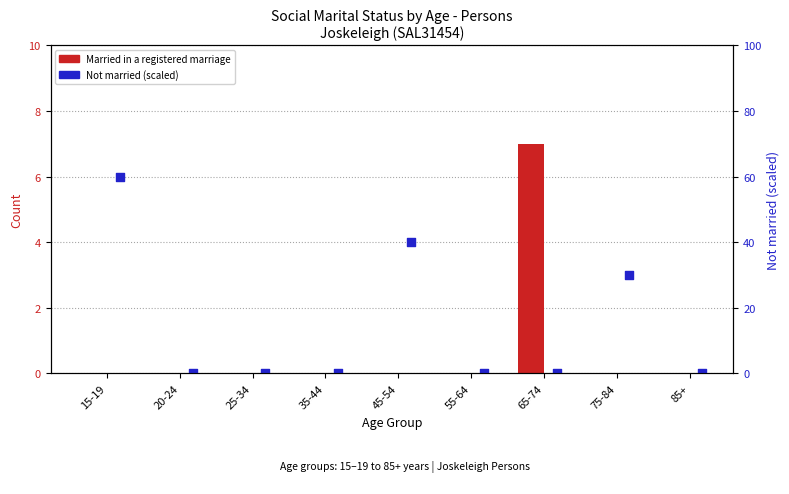

Which series contains the highest Y value?

Not married (scaled)